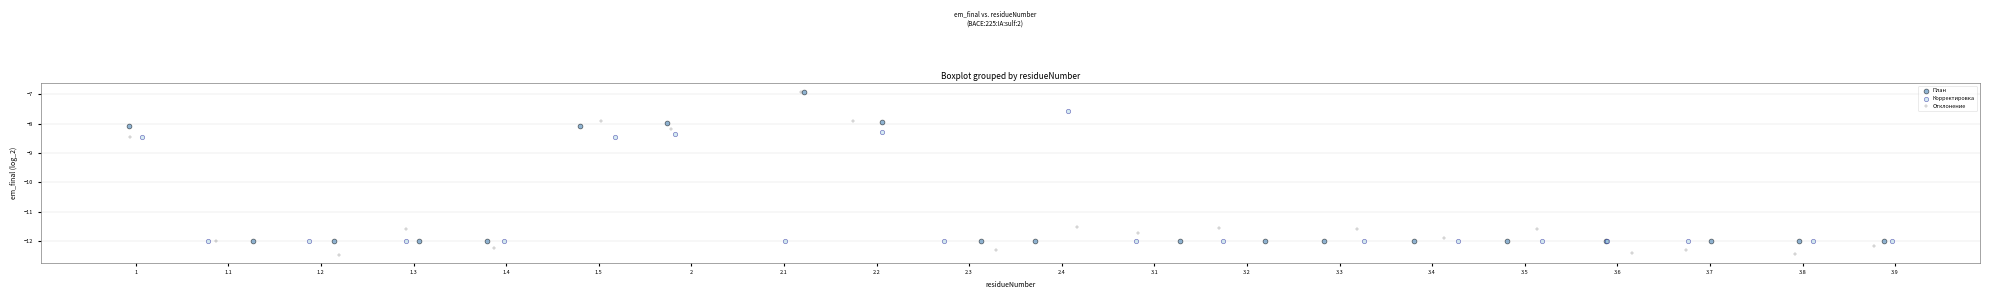

Which series contains the lowest Y value?

Отклонение